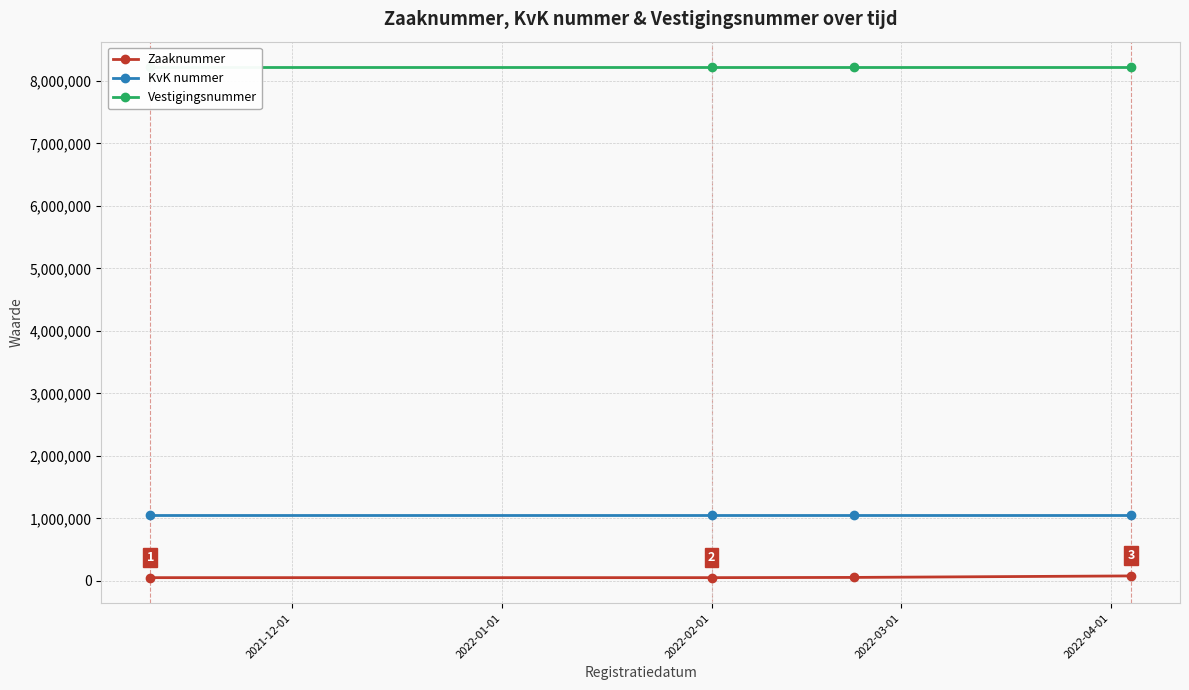

True or false: Zaaknummer and Vestigingsnummer cross at least once.

False